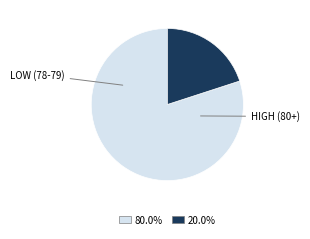

Is there a majority slice in this chart?

Yes